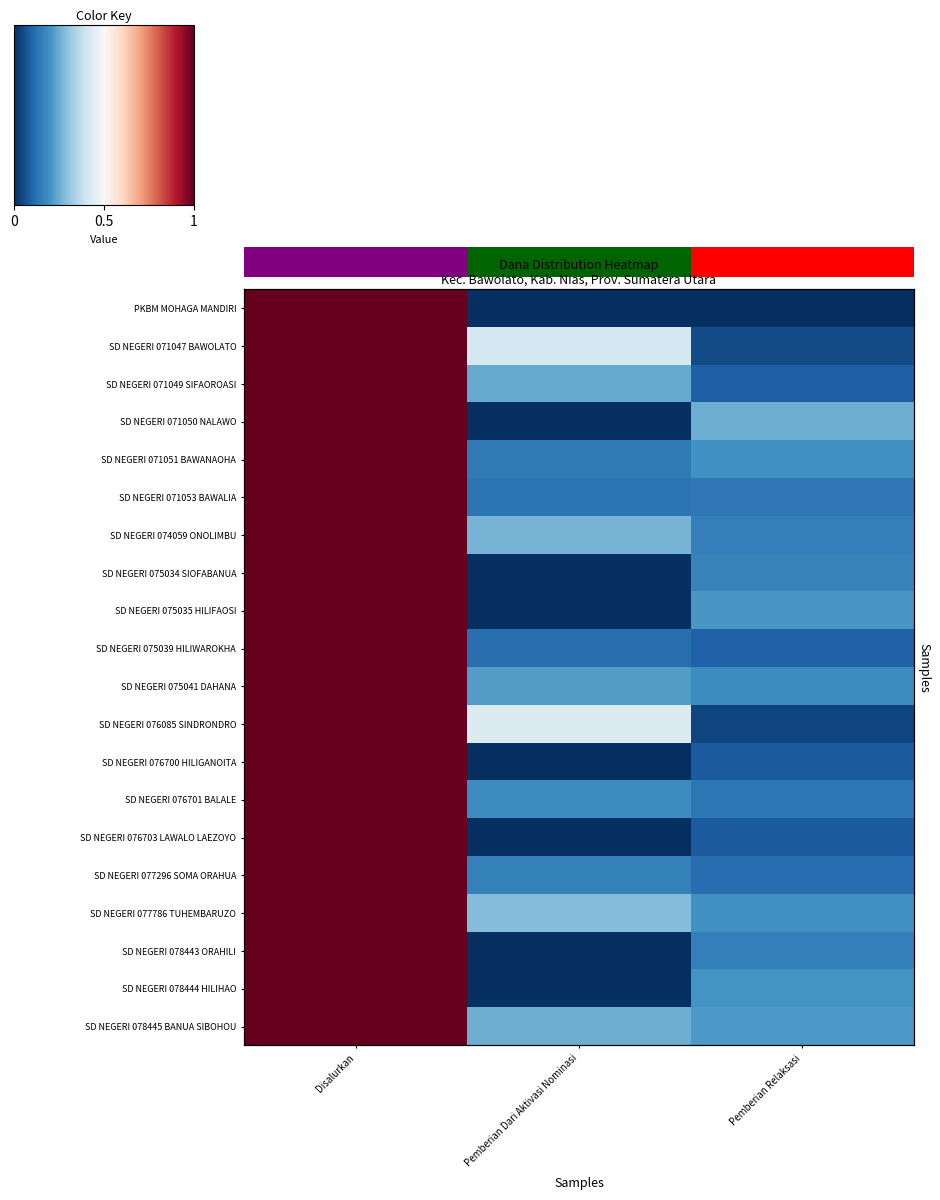

Which series has the largest total across all categories?

SD NEGERI 077786 TUHEMBARUZO